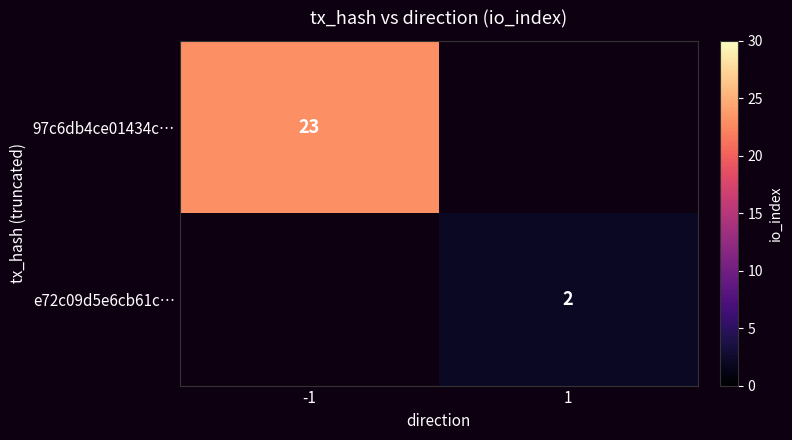

True or false: 97c6db4ce01434c… has a value of 38 at -1.

False